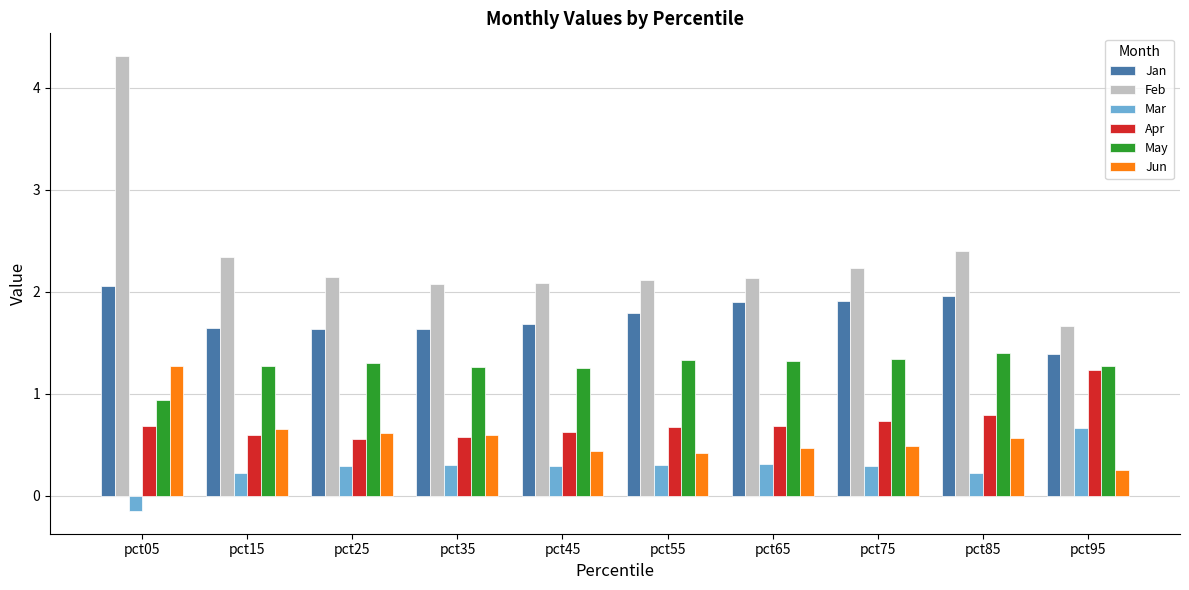

How many values in the Mar series are below 0?

1